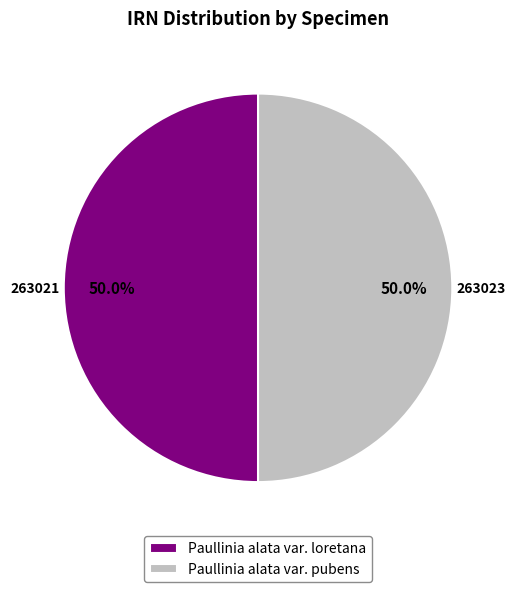

Is it true that Paullinia alata var. loretana is 60% of the pie?

False